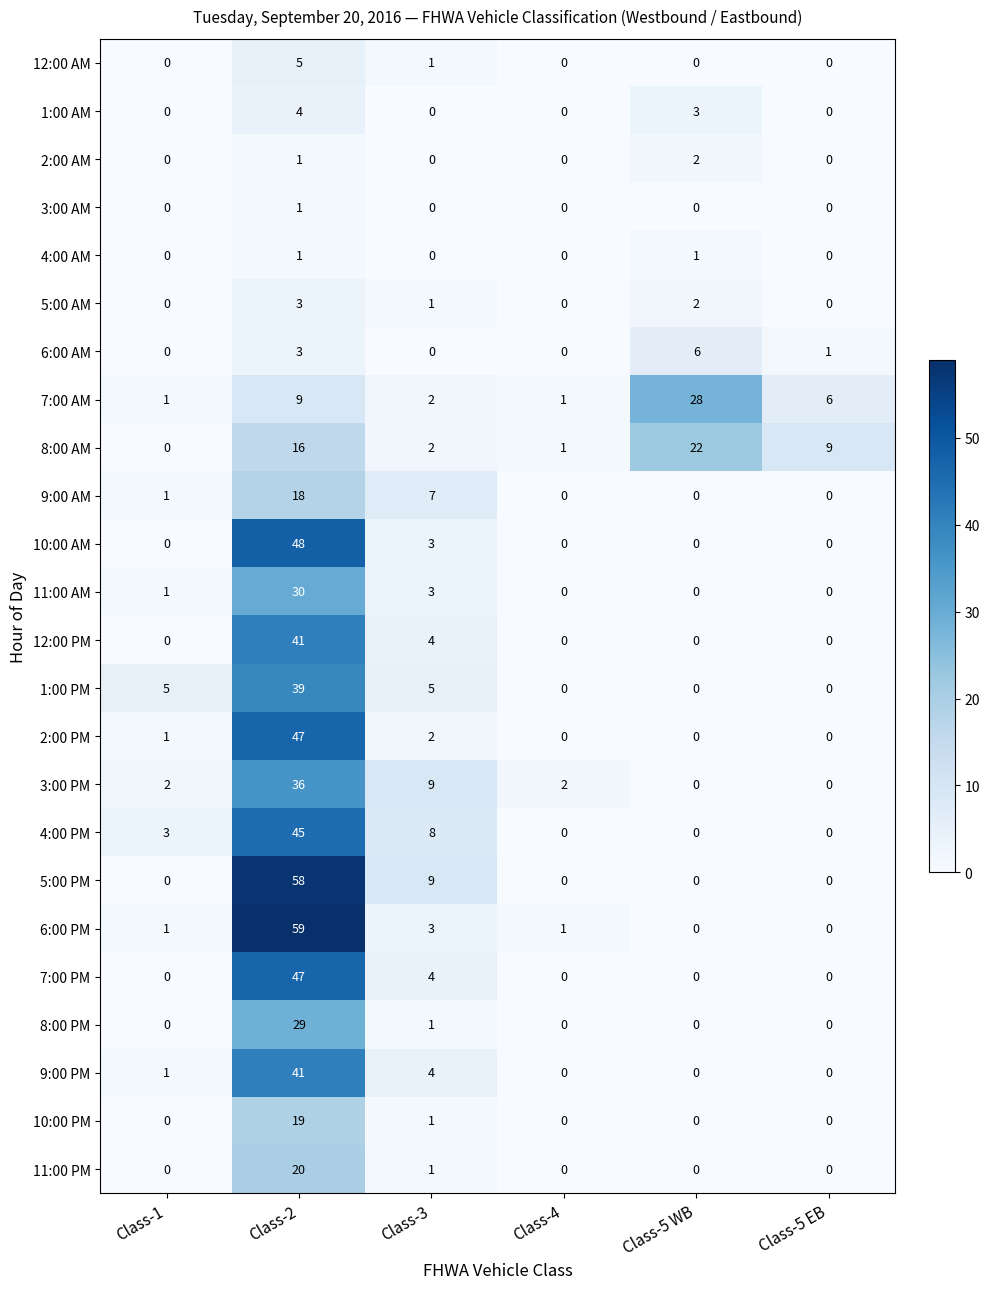

What is the spread (max minus min) of values at Class-5 EB?

9